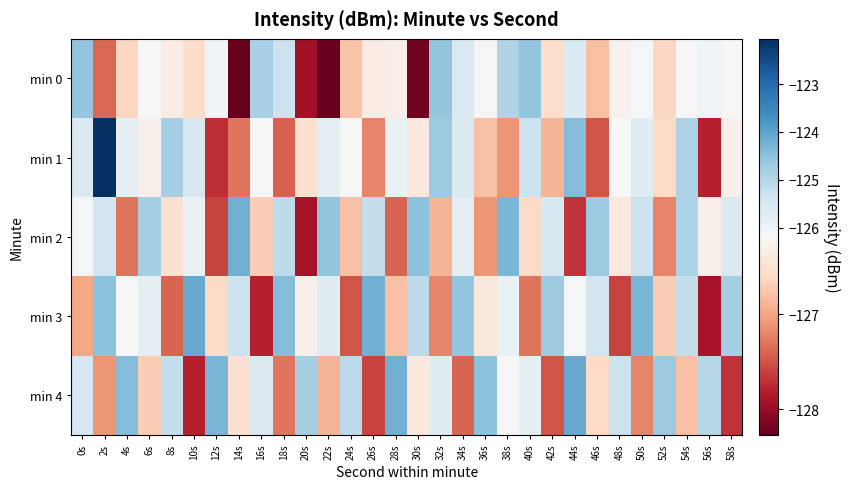

Which series changed the most between 38s and 50s?

min 3